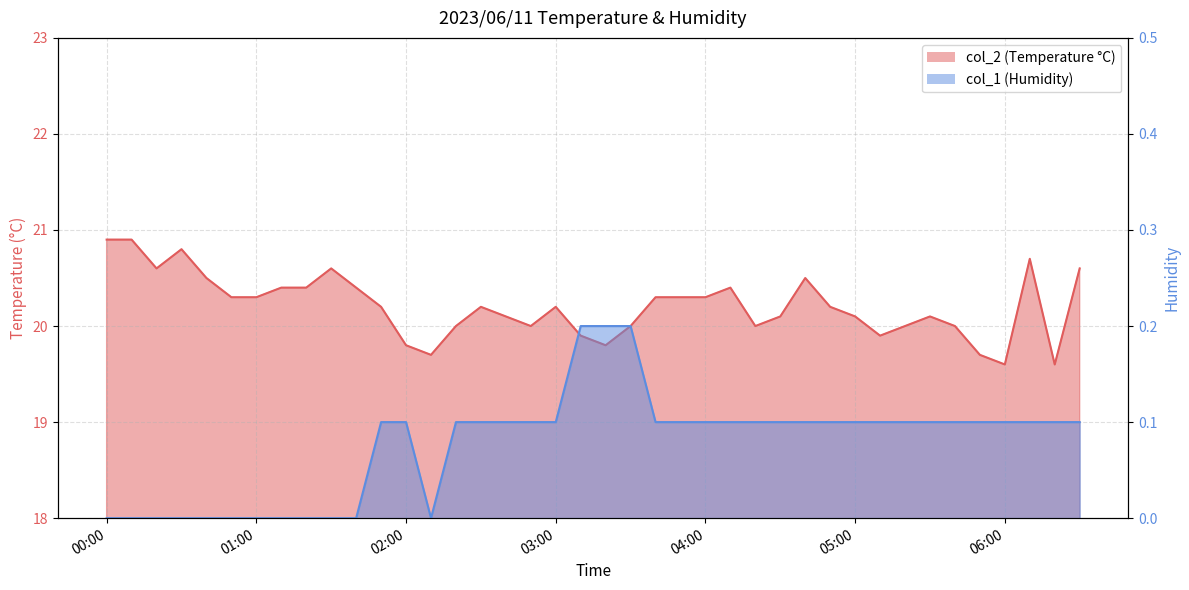

Is it true that col_2 equals 20.3 at 03:50?

True